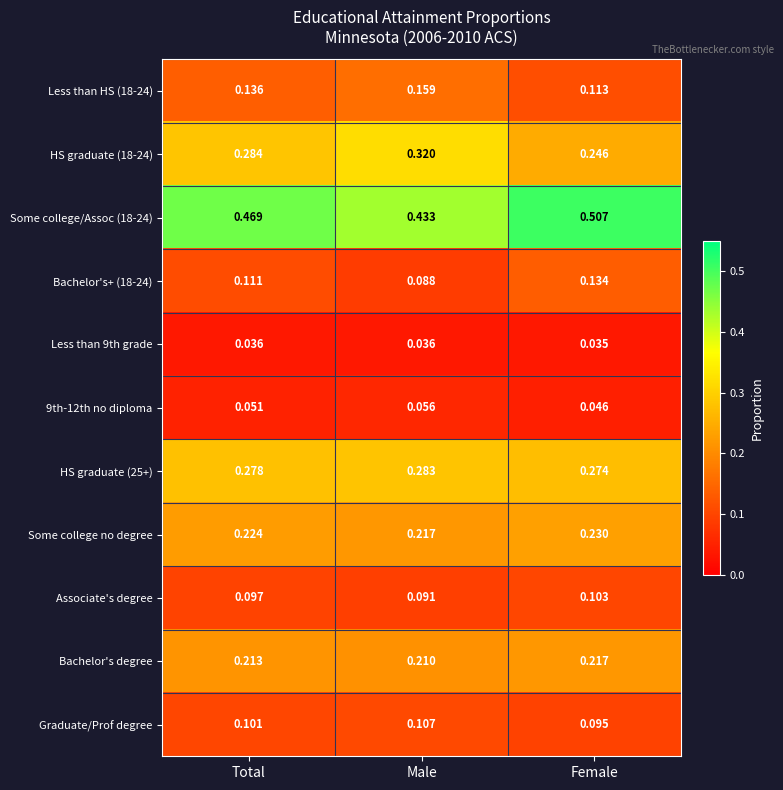

At which category does the chart reach its minimum across all series?

Female